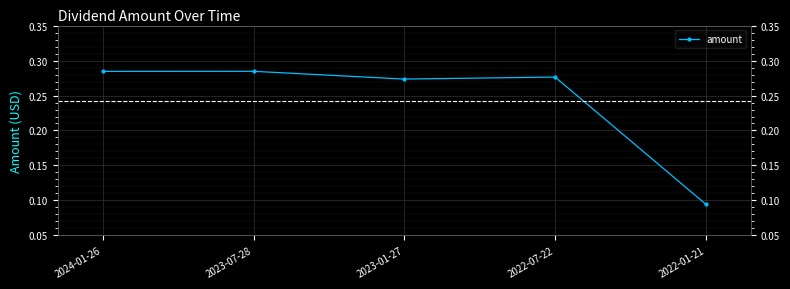

Where is the data nearest to the value 0?

2022-01-21